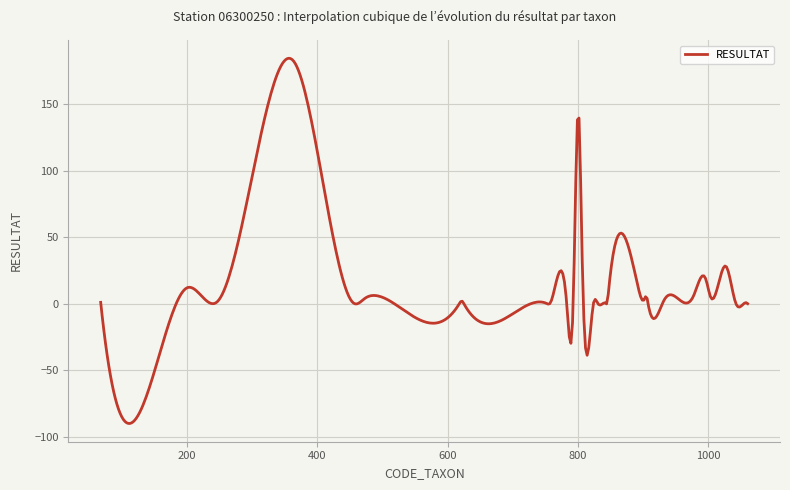

What is the minimum value shown in the chart?

-90.1